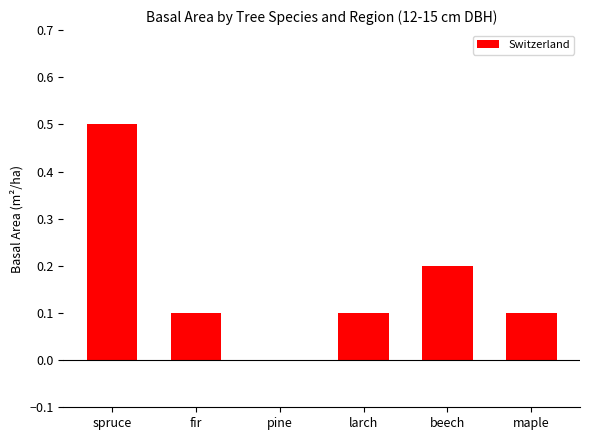

True or false: the data shows 0.0 at pine.

True